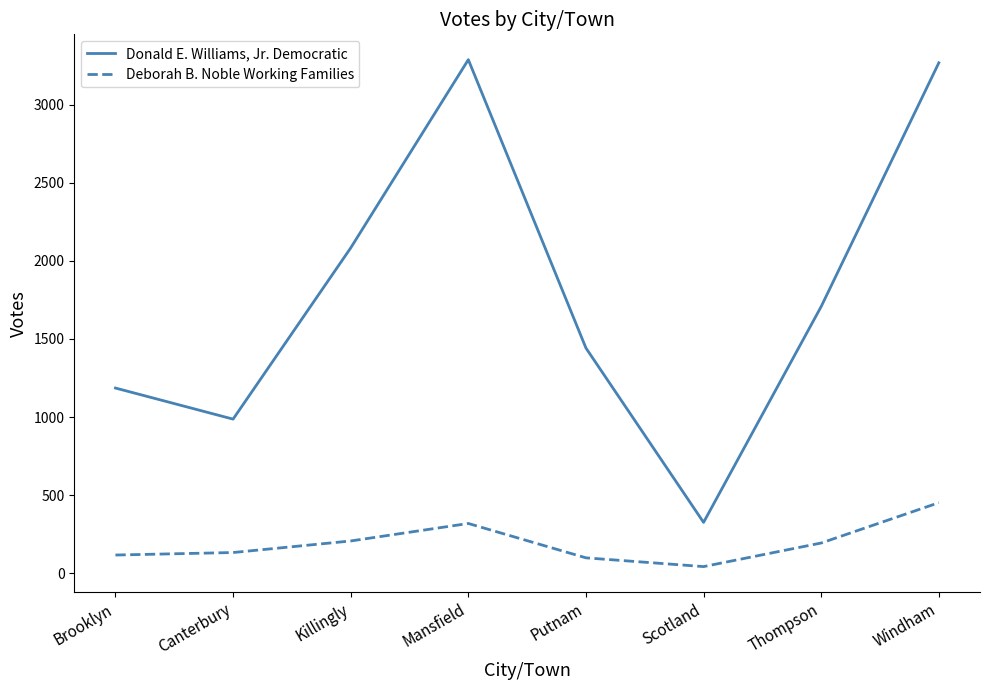

Is the value of Donald E. Williams, Jr. Democratic at Windham greater than the value of Deborah B. Noble Working Families at Scotland?

Yes